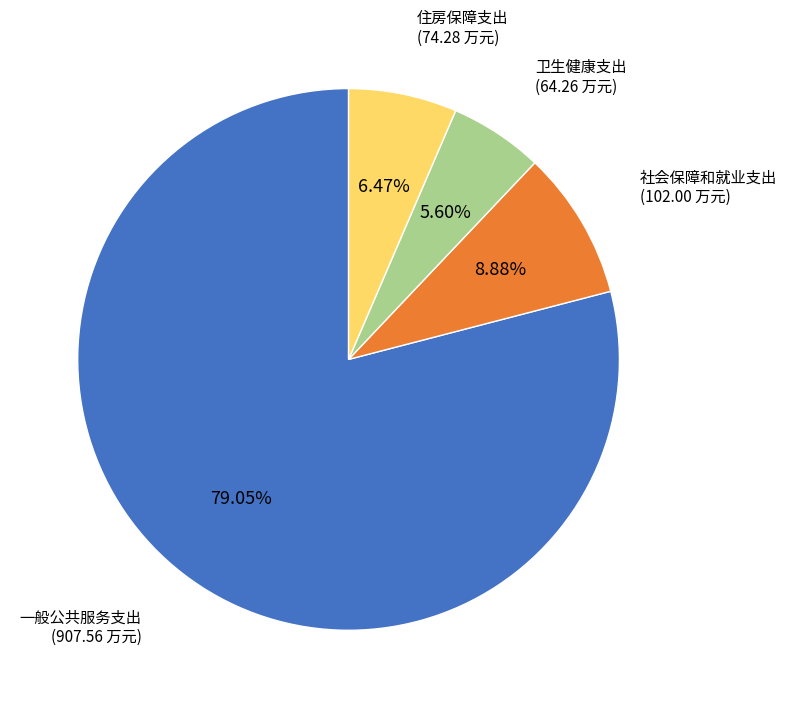

To the nearest percent, what percentage of the pie is 社会保障和就业支出?

9%